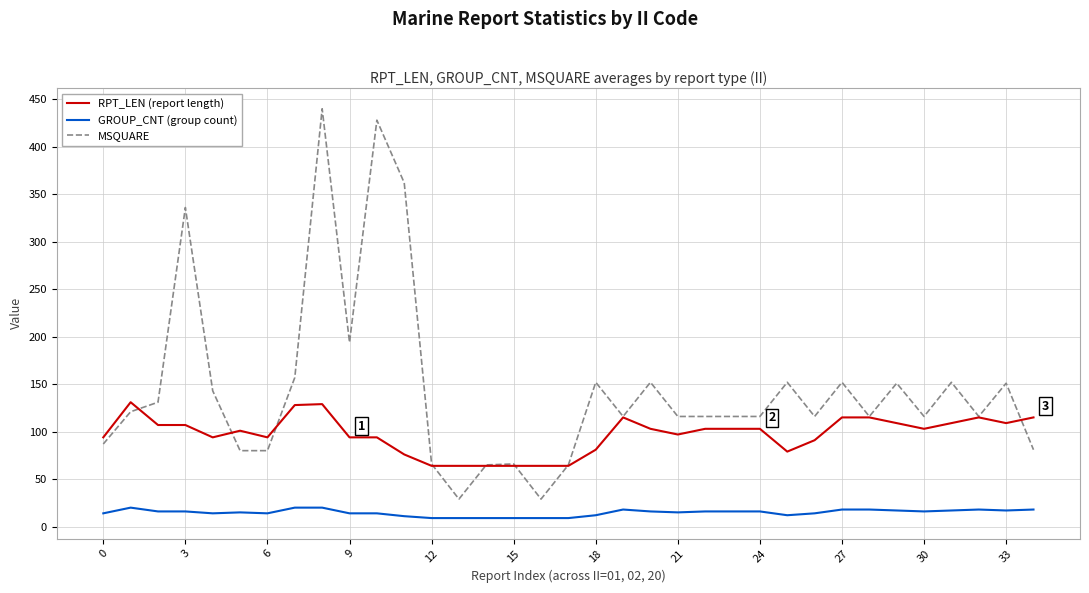

Rank the series by their maximum value, from highest to lowest.

MSQUARE, RPT_LEN (report length), GROUP_CNT (group count)